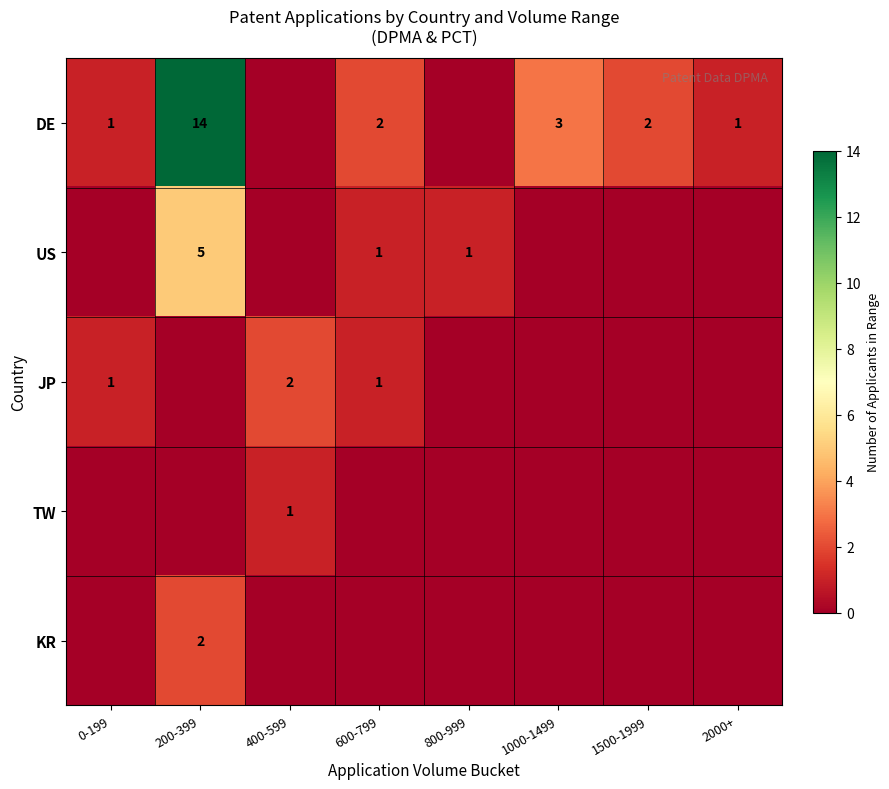

Is it true that DE equals 3 at 1000-1499?

True